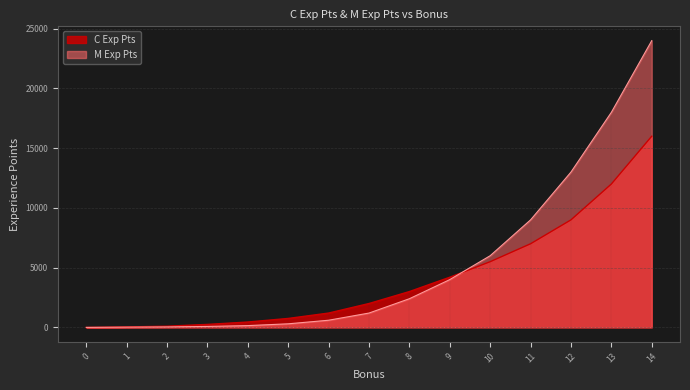

List the series in order of their peak value, highest first.

M Exp Pts, C Exp Pts